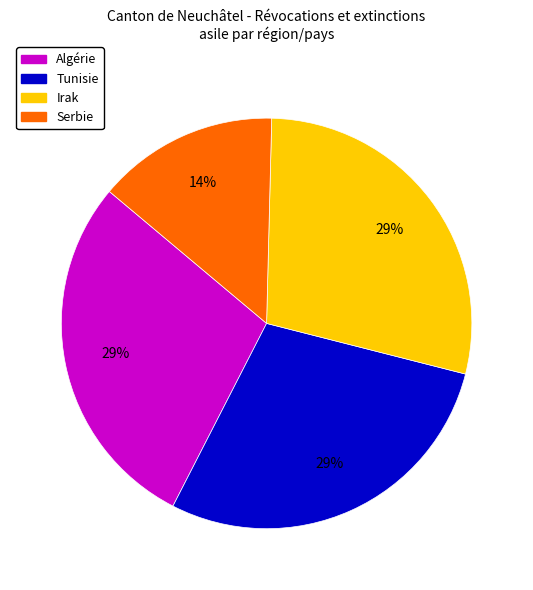

Is there a majority slice in this chart?

No